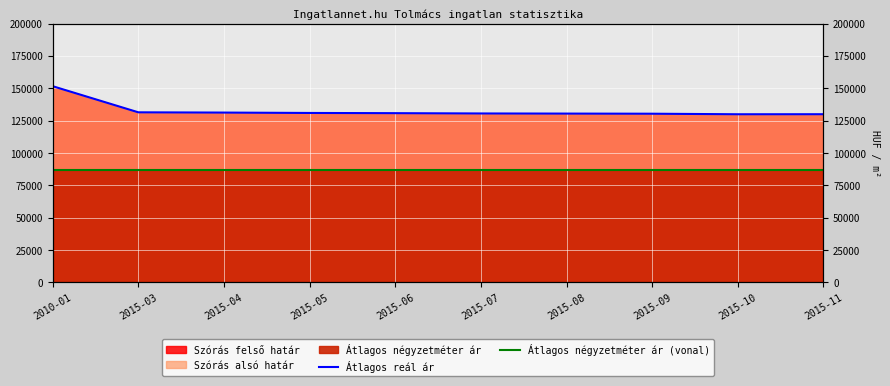

How many lines are shown in the chart?

2